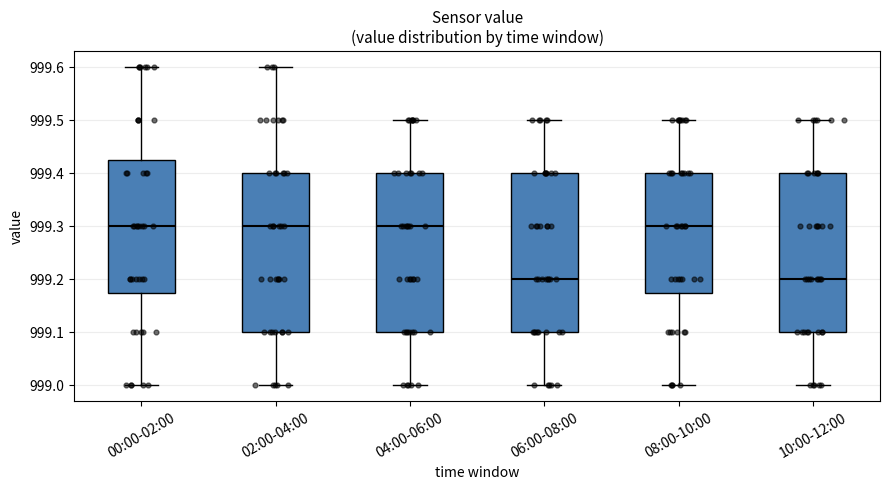

Reading left to right, read every box against the y-axis: the position of its median line, the range the box covers, and the ends of its whiskers. The values are not printed on the chart, so give them approximately, as read against the axis.

00:00-02:00: median 999.30, box 999.18 to 999.43, whiskers 999.00 to 999.60
02:00-04:00: median 999.30, box 999.10 to 999.40, whiskers 999.00 to 999.60
04:00-06:00: median 999.30, box 999.10 to 999.40, whiskers 999.00 to 999.50
06:00-08:00: median 999.20, box 999.10 to 999.40, whiskers 999.00 to 999.50
08:00-10:00: median 999.30, box 999.18 to 999.40, whiskers 999.00 to 999.50
10:00-12:00: median 999.20, box 999.10 to 999.40, whiskers 999.00 to 999.50